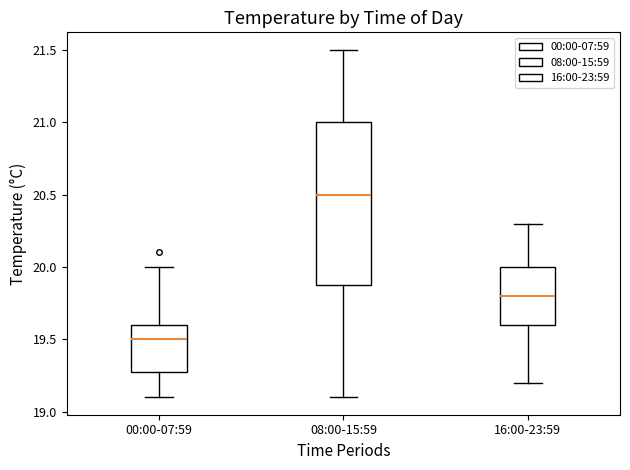

Where does the upper whisker of the box for 16:00-23:59 end on the y-axis? The values are not printed on the chart, so give them approximately, as read against the axis.

20.3